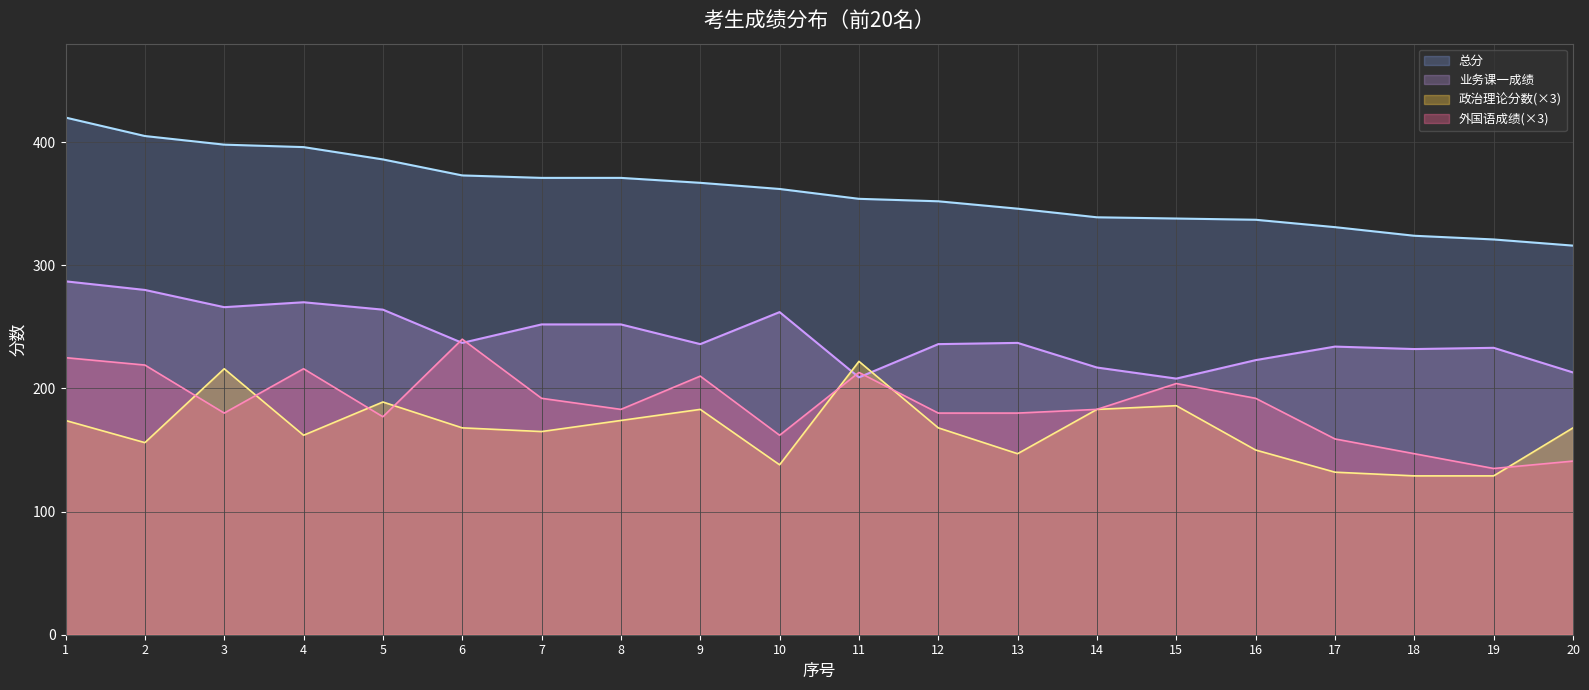

At which label is 外国语成绩 closest to 187?

8